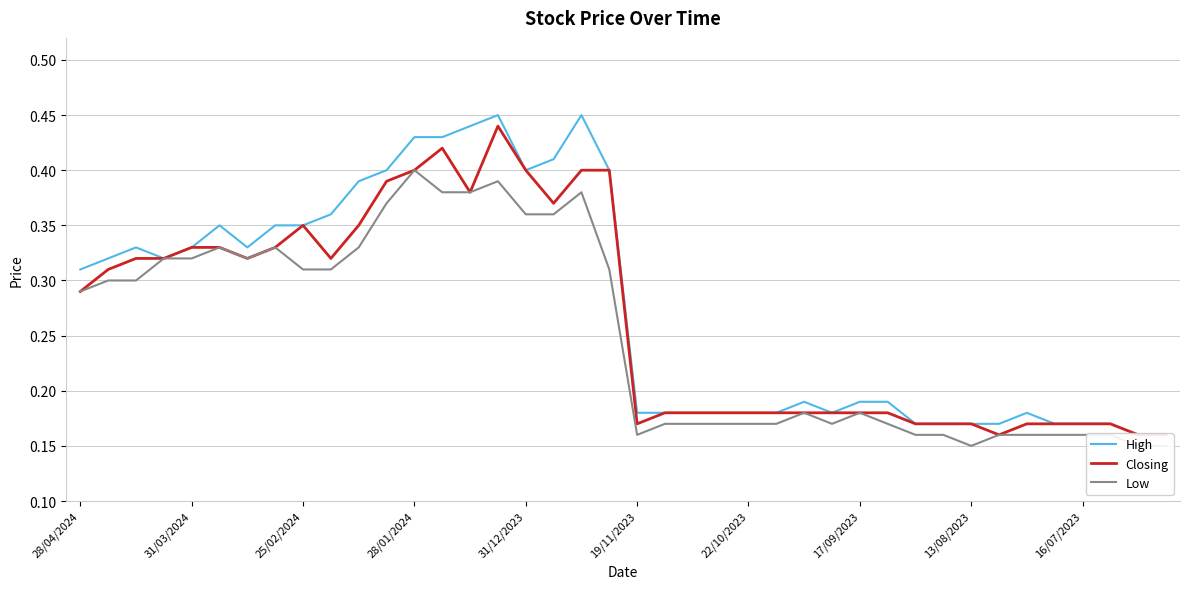

True or false: High and Closing cross at least once.

False